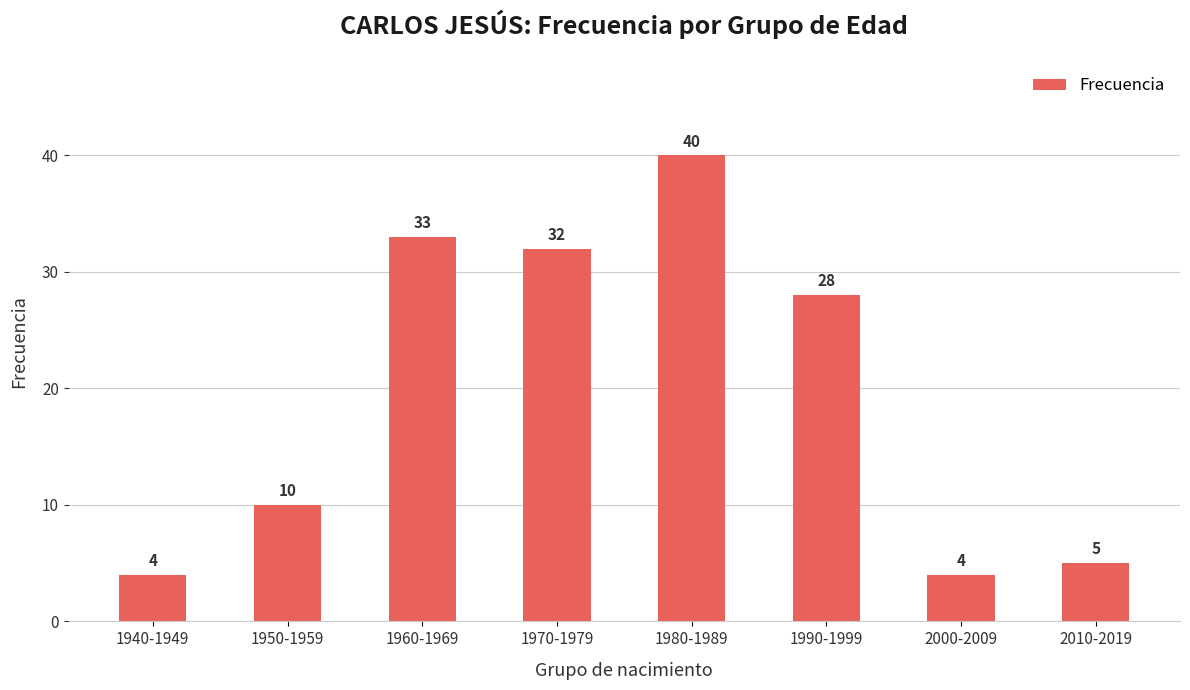

Where does the data first go above 28?

1960-1969